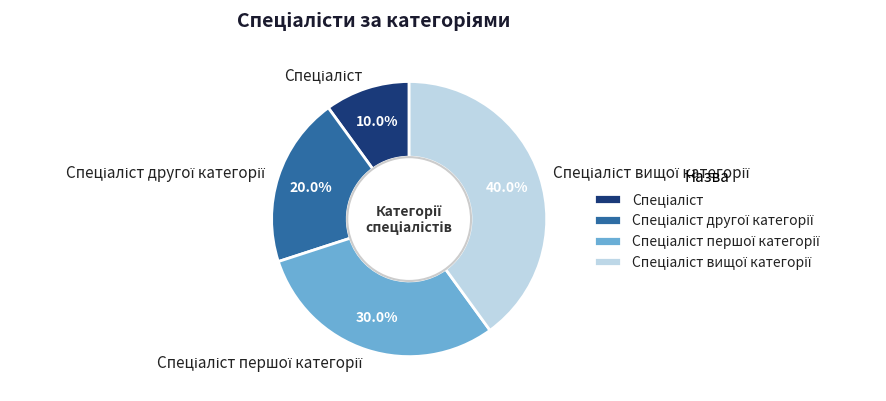

To the nearest percent, what is the average slice percentage?

25%